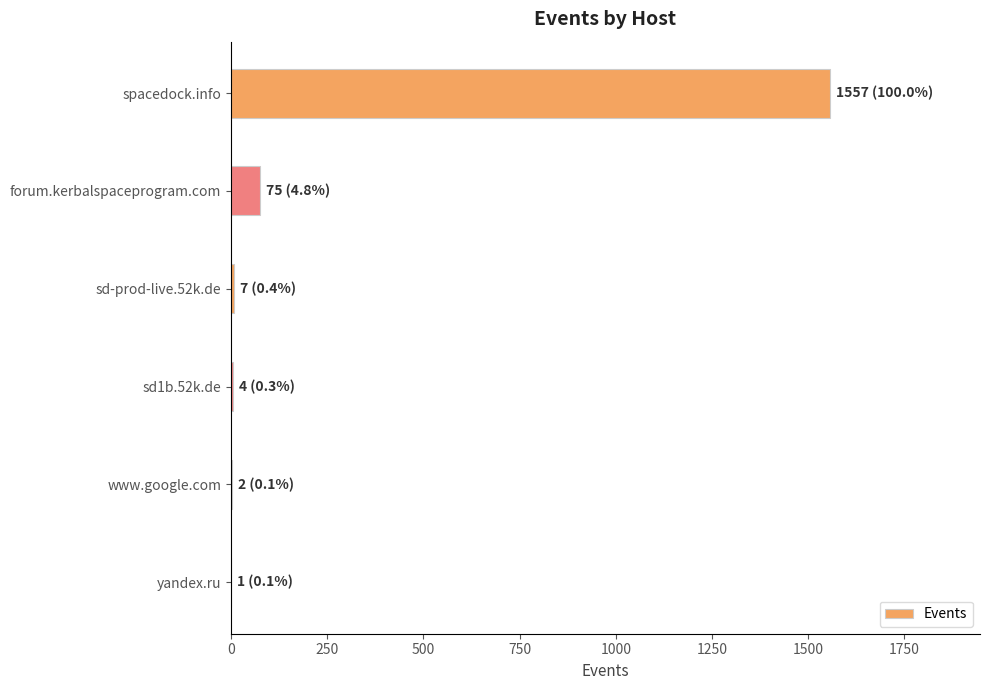

What is the sum of all values?

1646